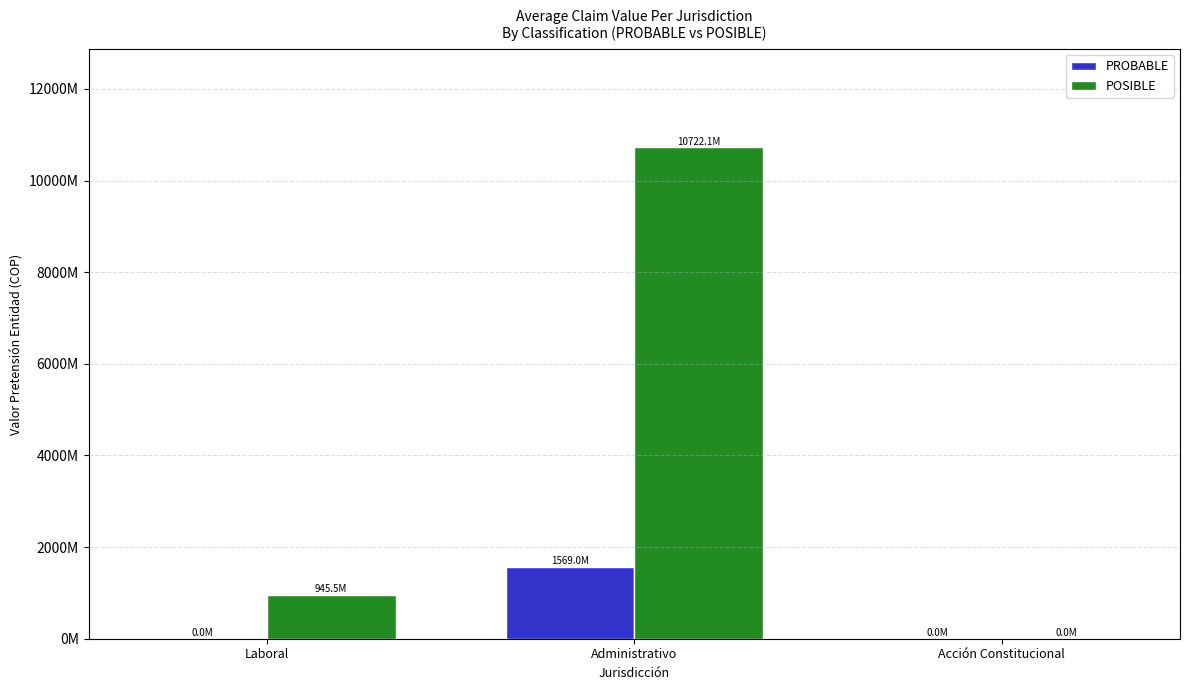

What position from the left is Administrativo?

2